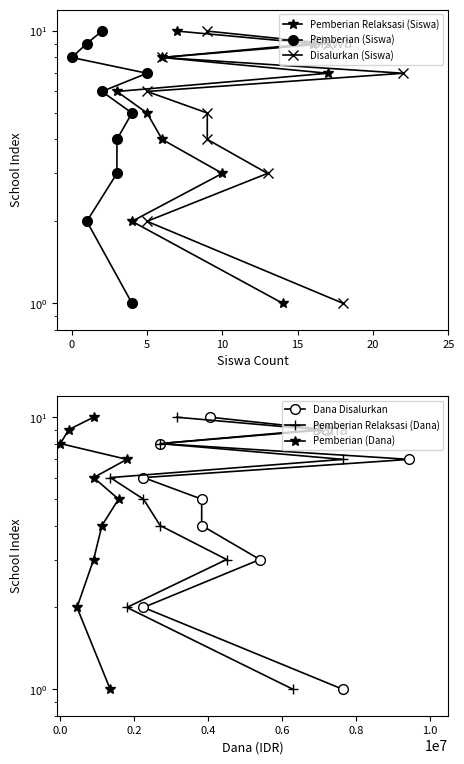

Does the chart have visible grid lines?

No